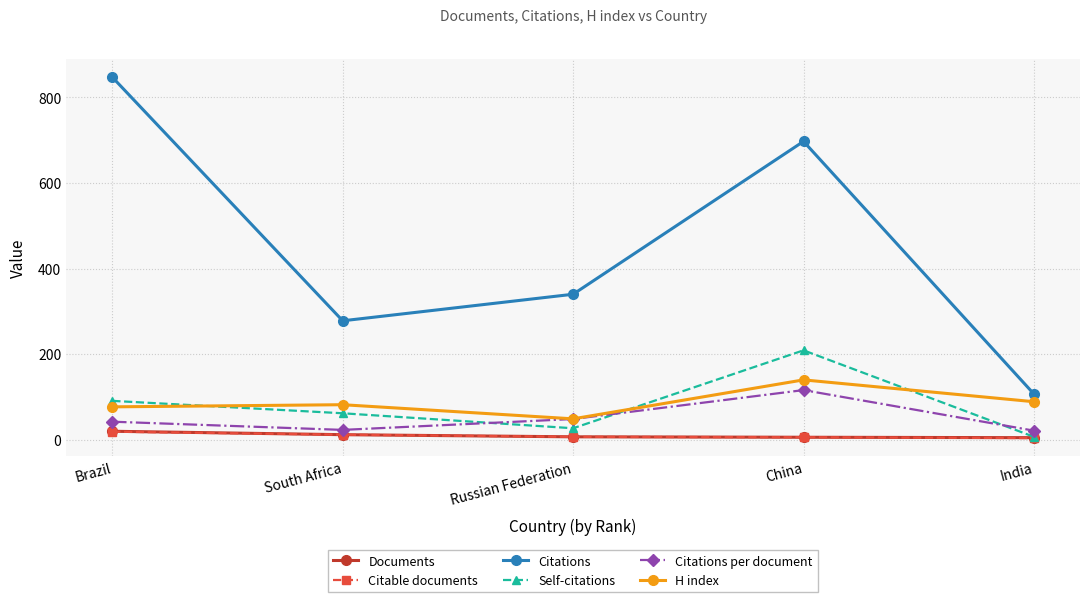

At which category does Citations per document reach its first local valley?

South Africa